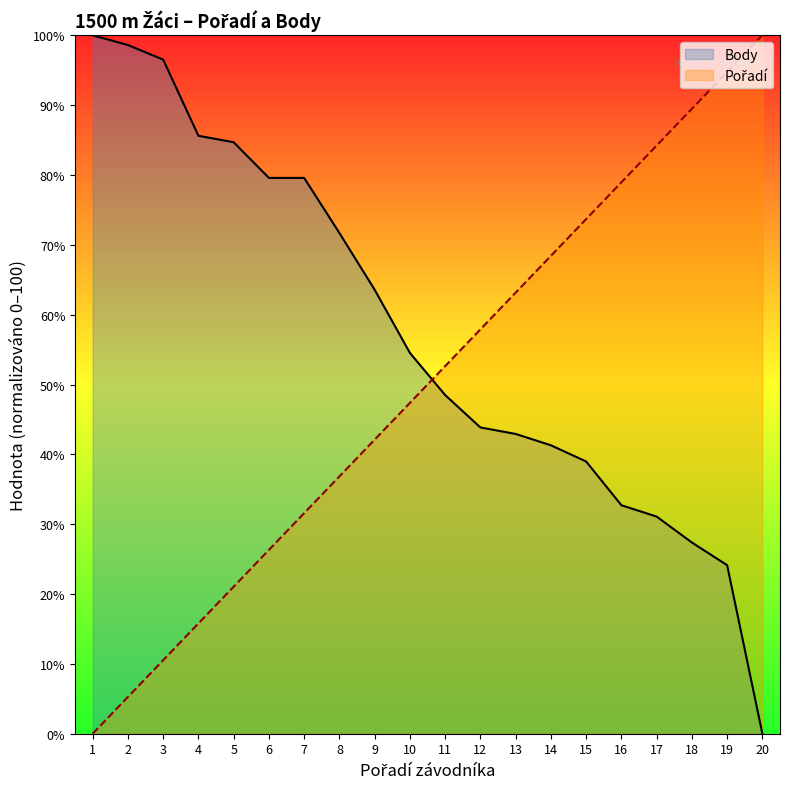

What is the highest value of the Pořadí series?

100.0